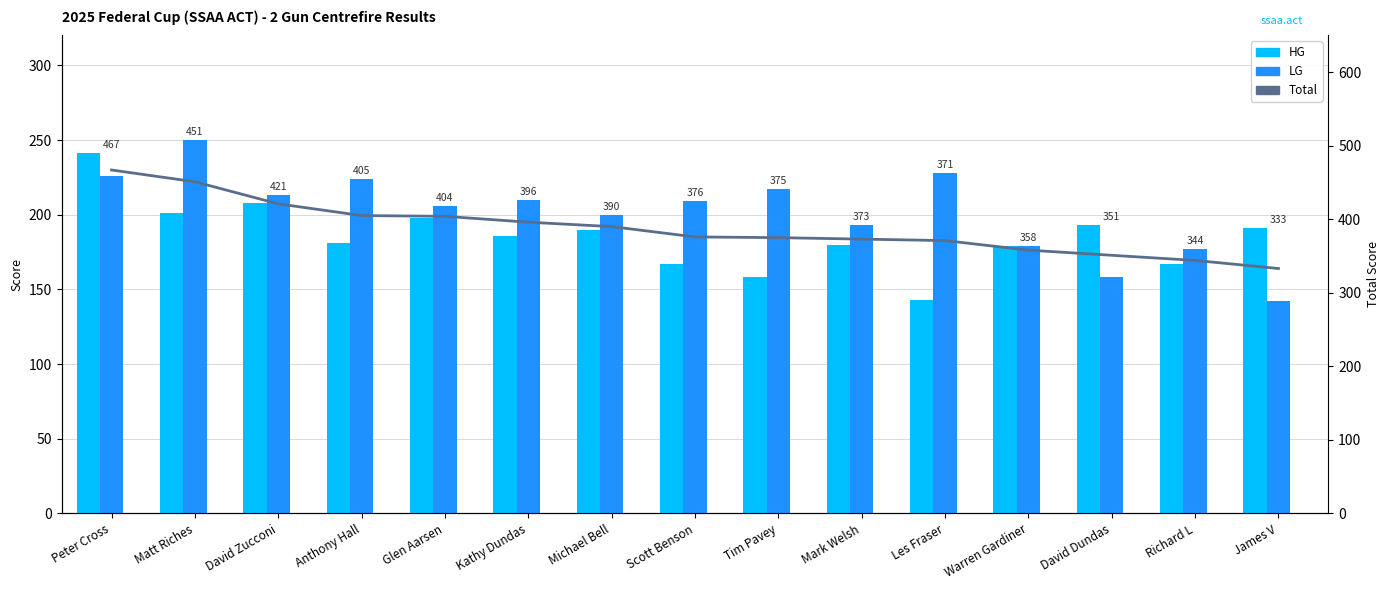

At which label does Total first exceed 376?

Peter Cross